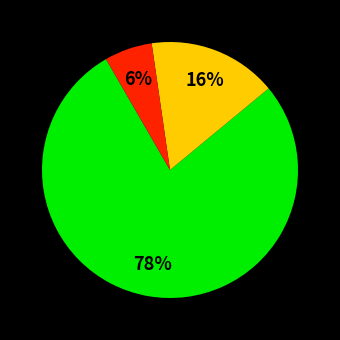

To the nearest percent, what is the difference between the largest and smallest slice percentages?

72%